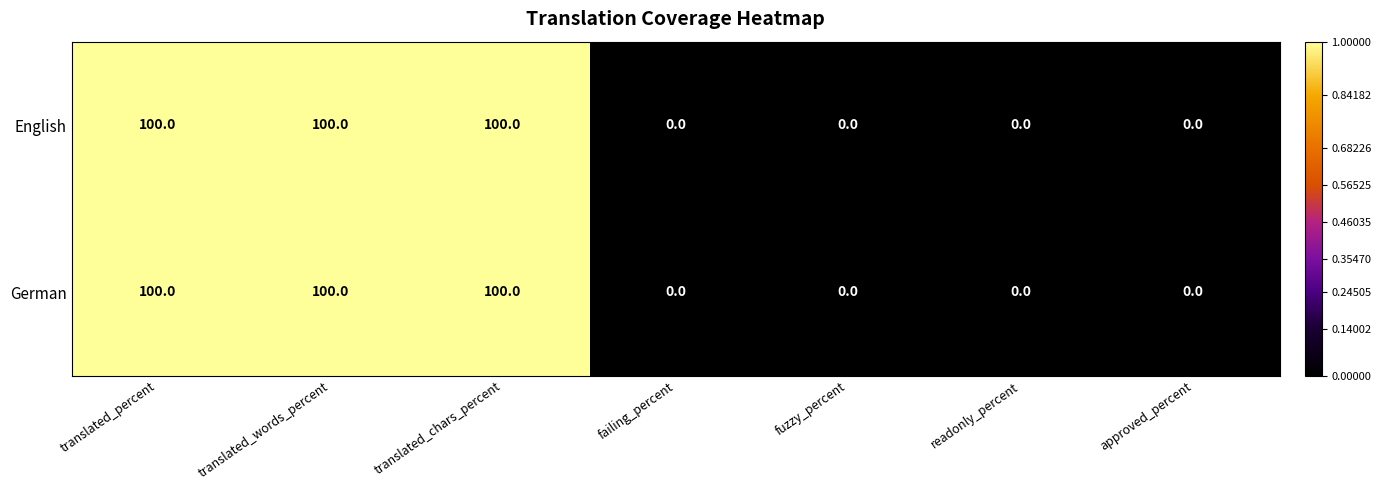

What is the total value across all series at translated_percent?

200